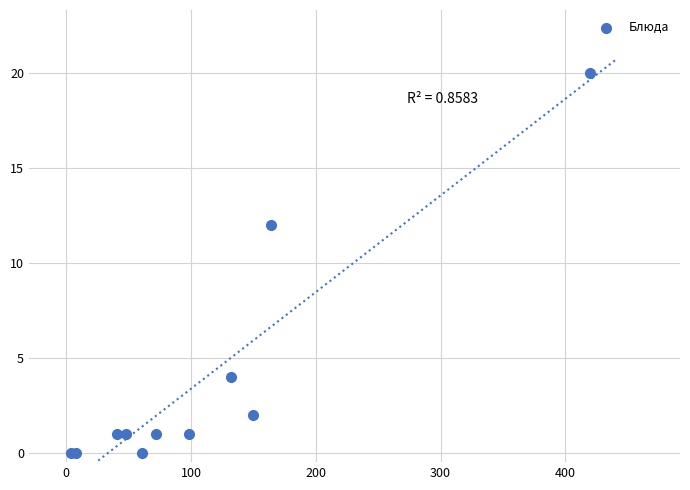

What Y value in the scatter plot is closest to 10?

12